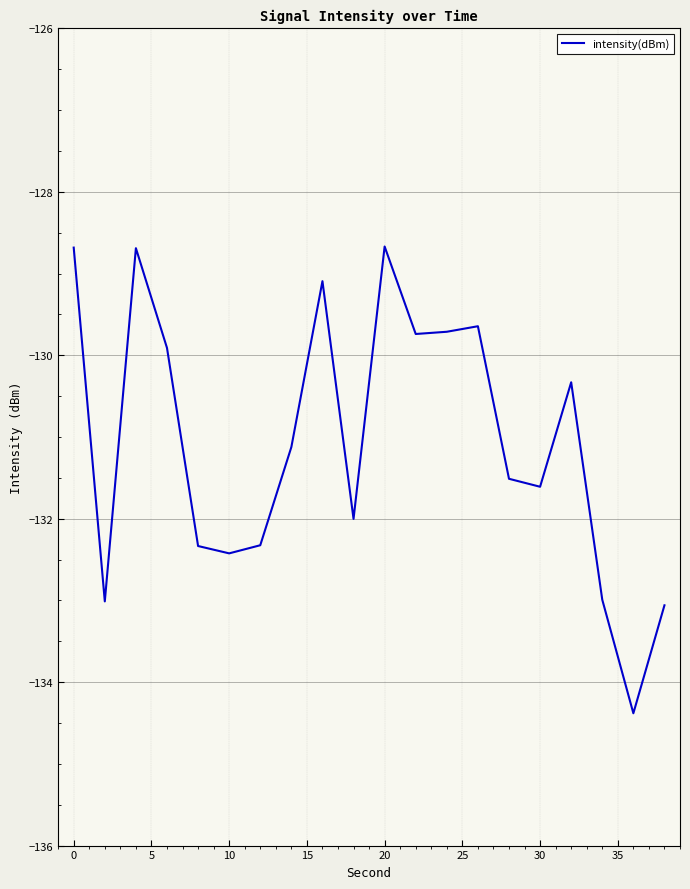

What is the maximum value shown in the chart?

-128.7